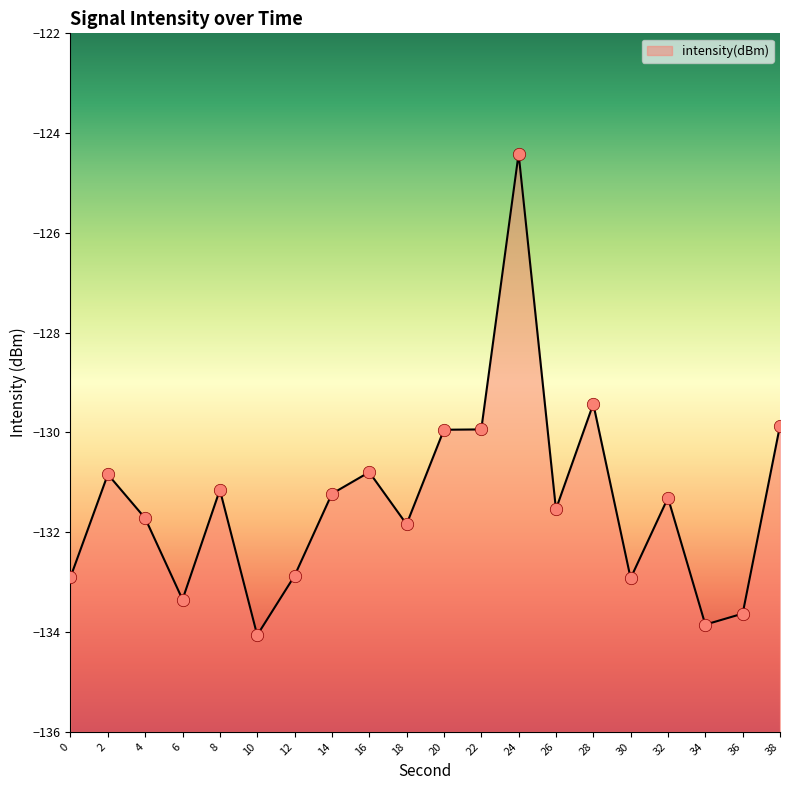

What is the change in value from 8 to 18?

-0.7